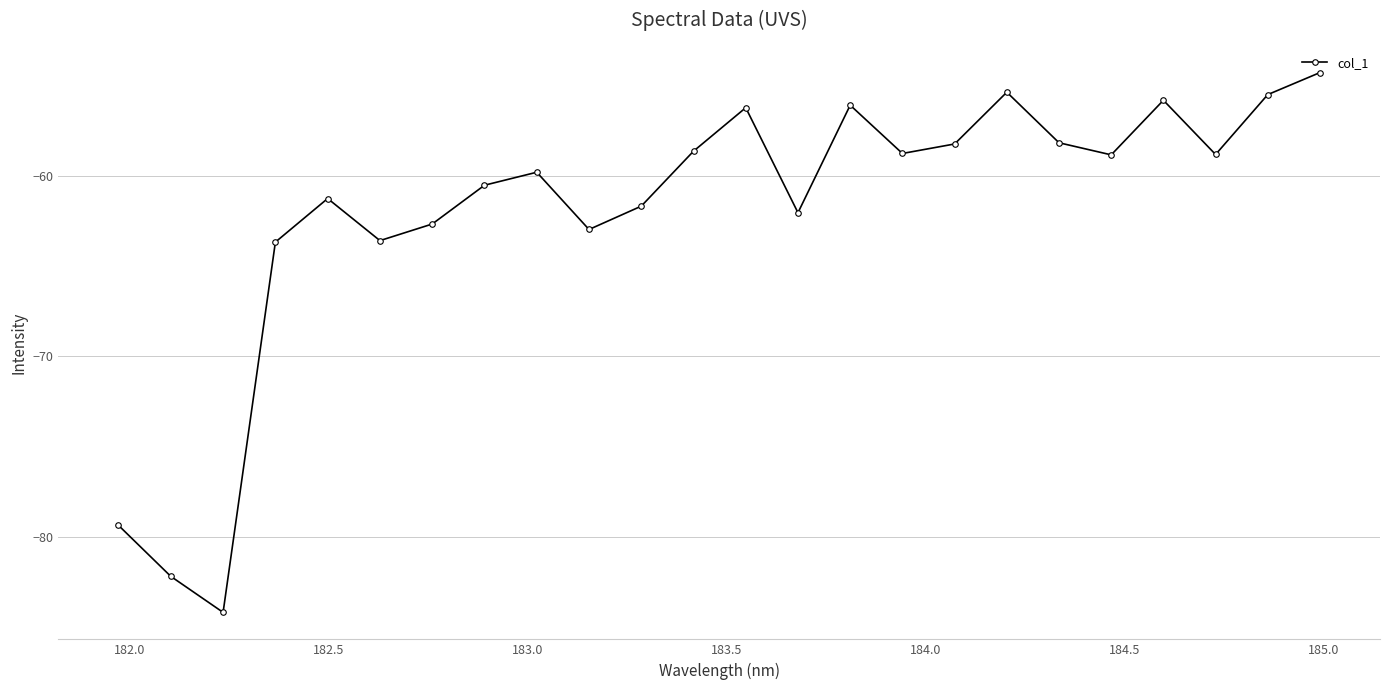

True or false: the data has more than 1 interior local peaks.

True